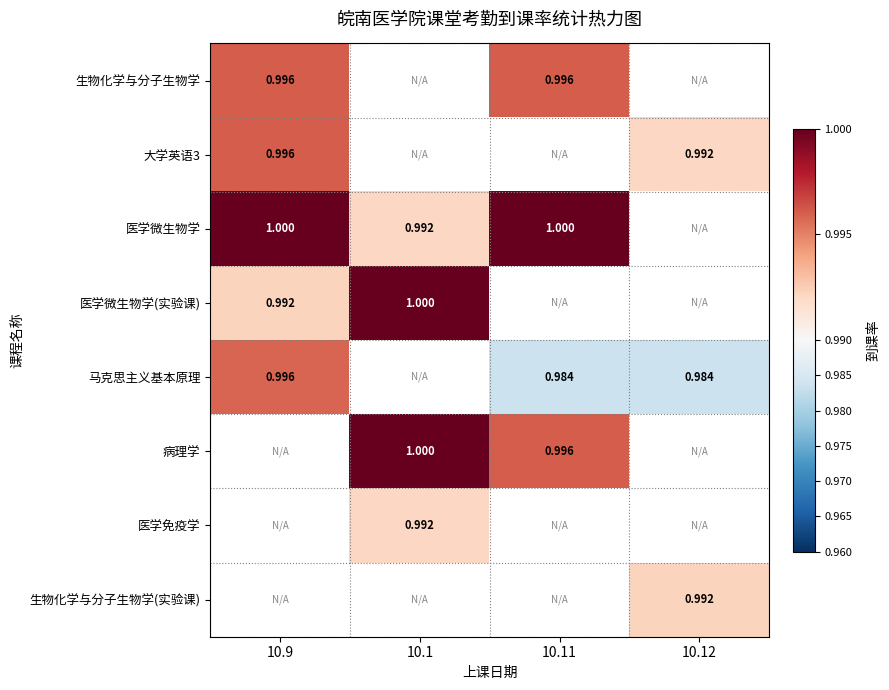

Between 10.1 and 10.11, which is larger?

10.11